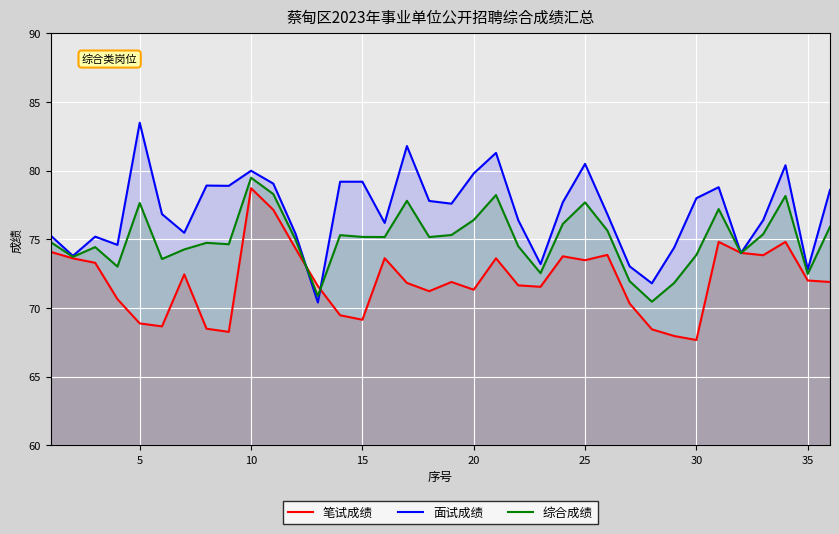

The 面试成绩 series shows 78.0 at 30. True or false?

True